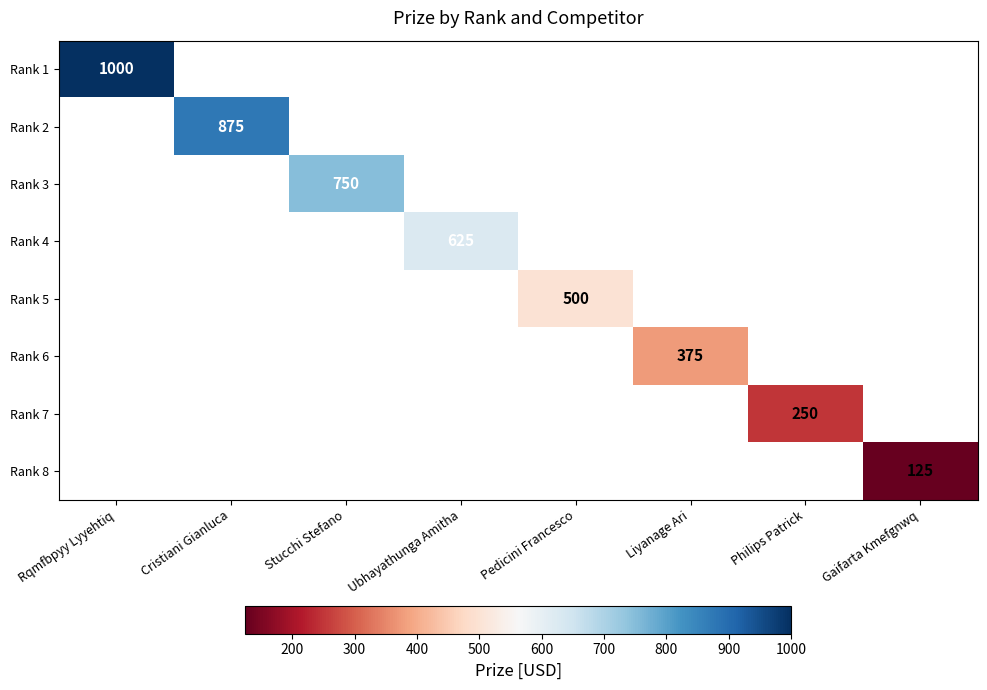

The Rank 3 series shows 750 at Stucchi Stefano. True or false?

True